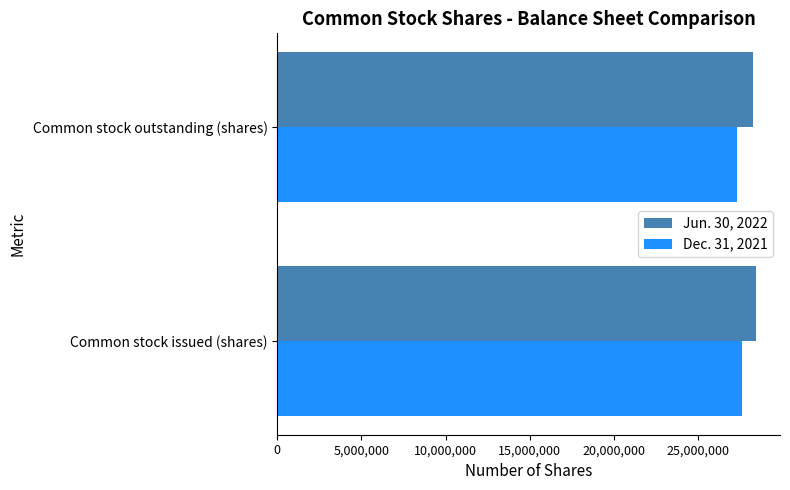

What is the spread (max minus min) of values at Common stock issued (shares)?

848000